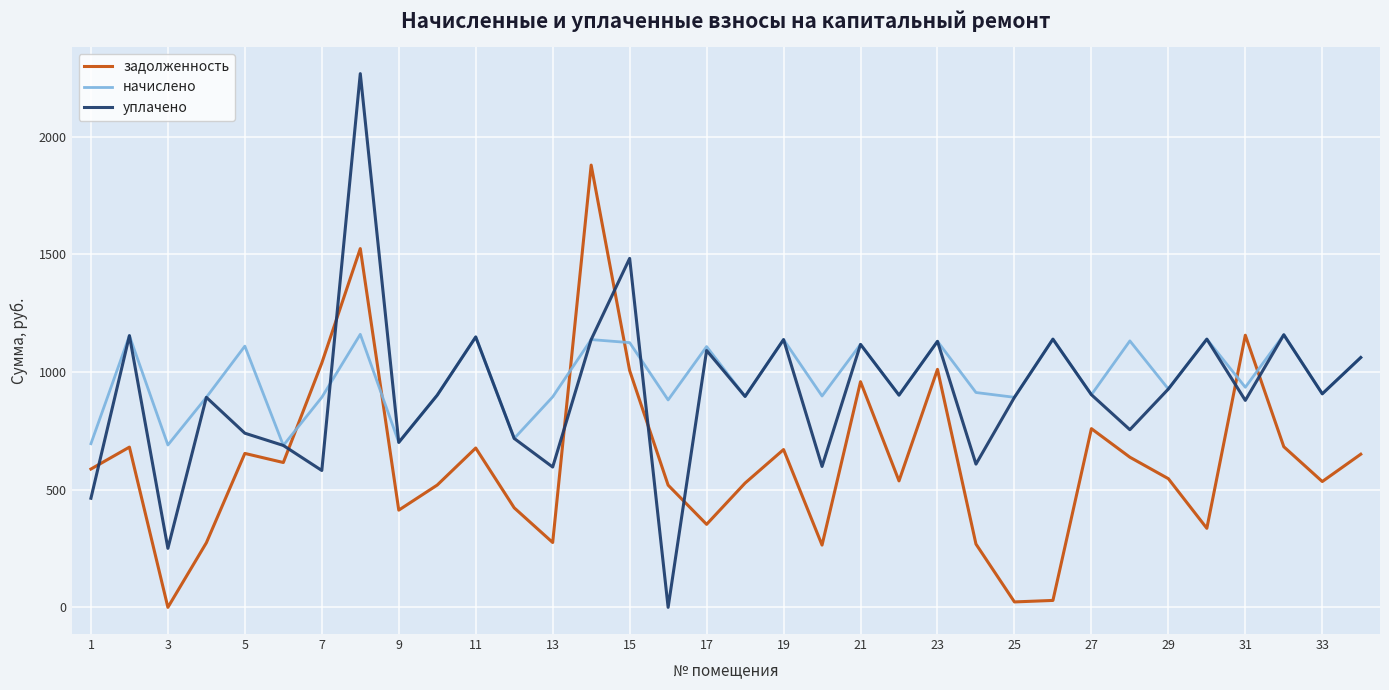

What are all the series names shown in the legend?

задолженность, начислено, уплачено